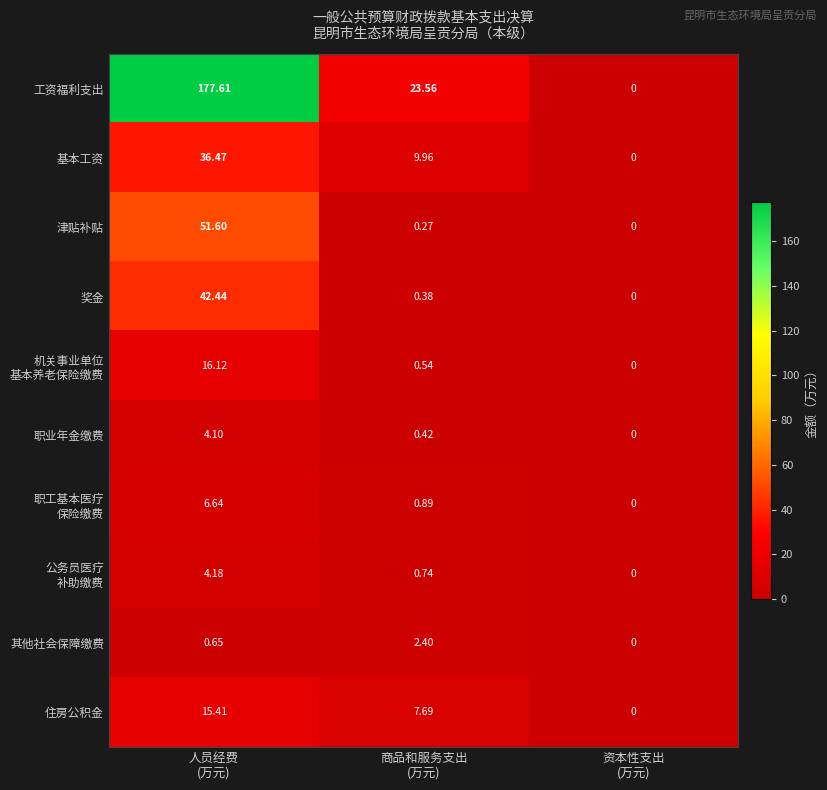

Which series has the widest spread of values?

工资福利支出